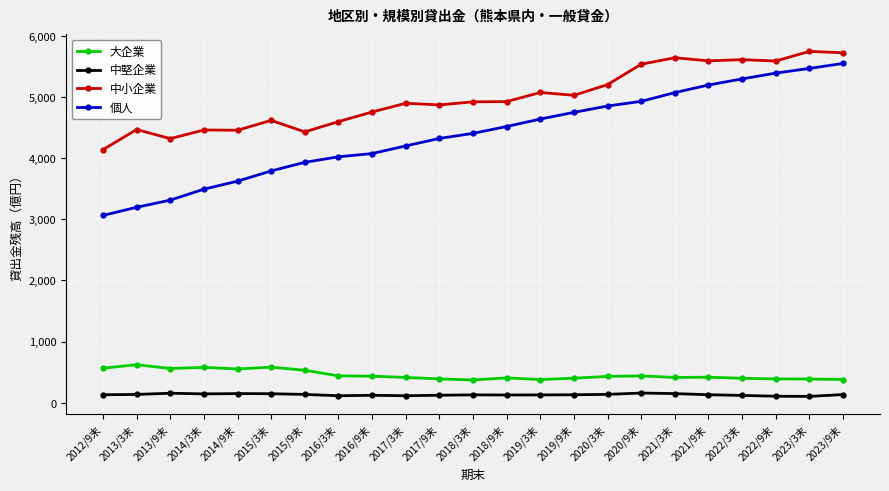

What is the average value of the 個人 series?

4394